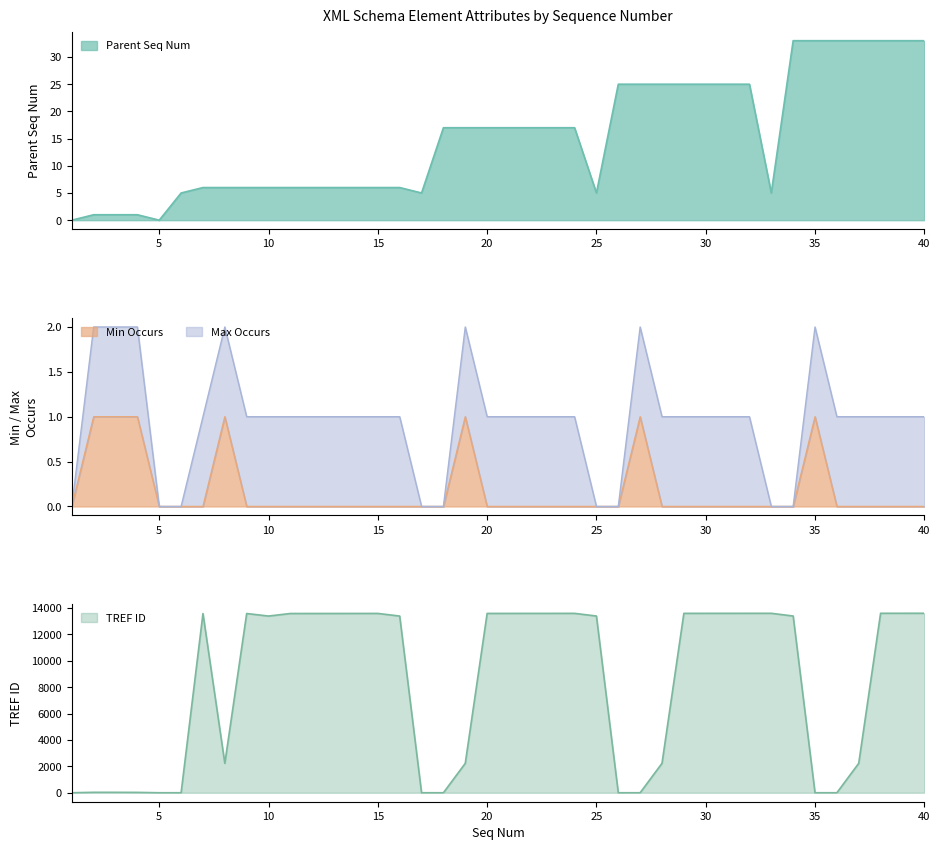

What is the sum of the Parent Seq Num values at 2 and 32?

26